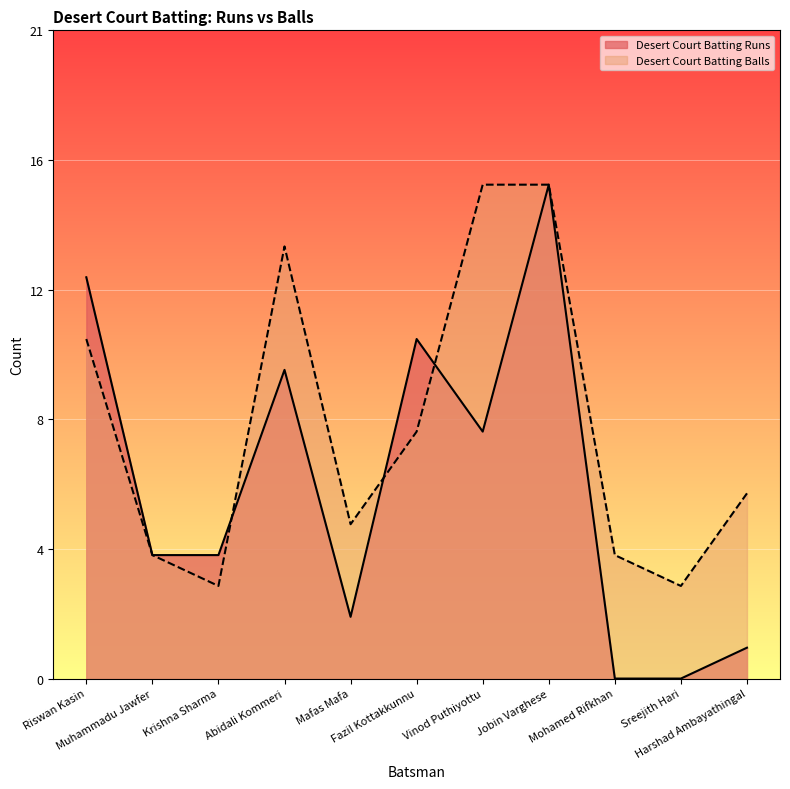

How many values in the Desert Court Batting Runs series exceed 4?

5